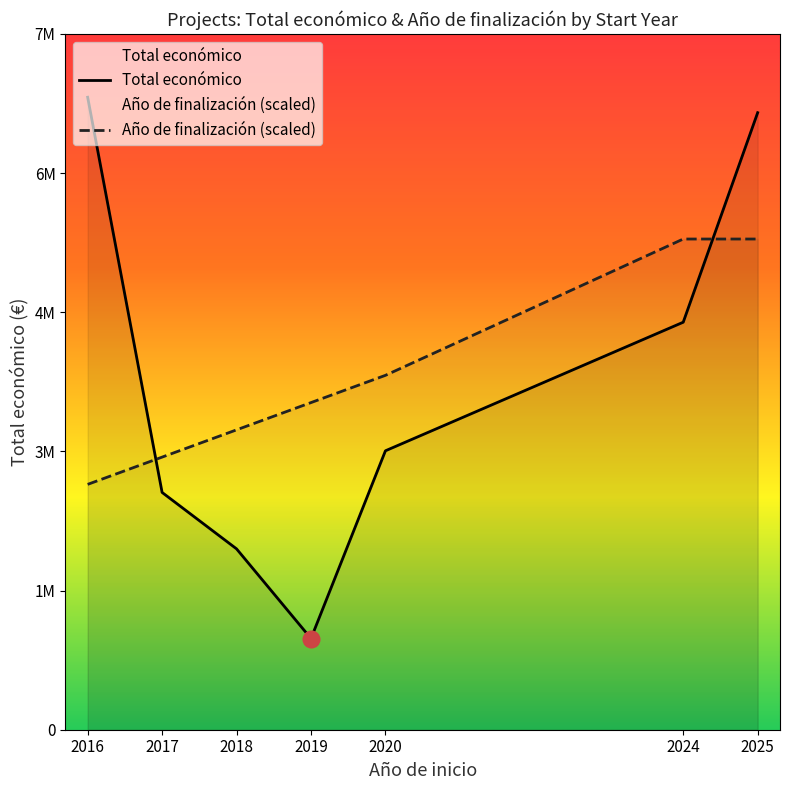

How many intersections are there between Total económico and Año de finalización (scaled)?

2